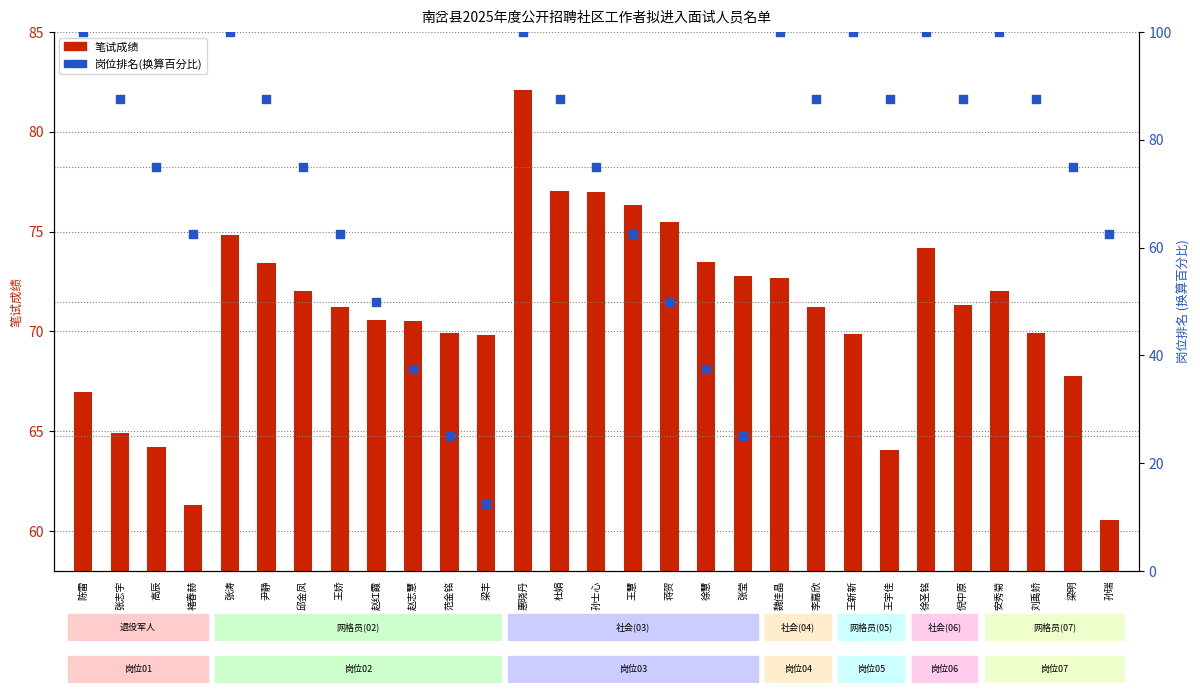

Which series reaches the maximum Y coordinate?

岗位排名(换算)